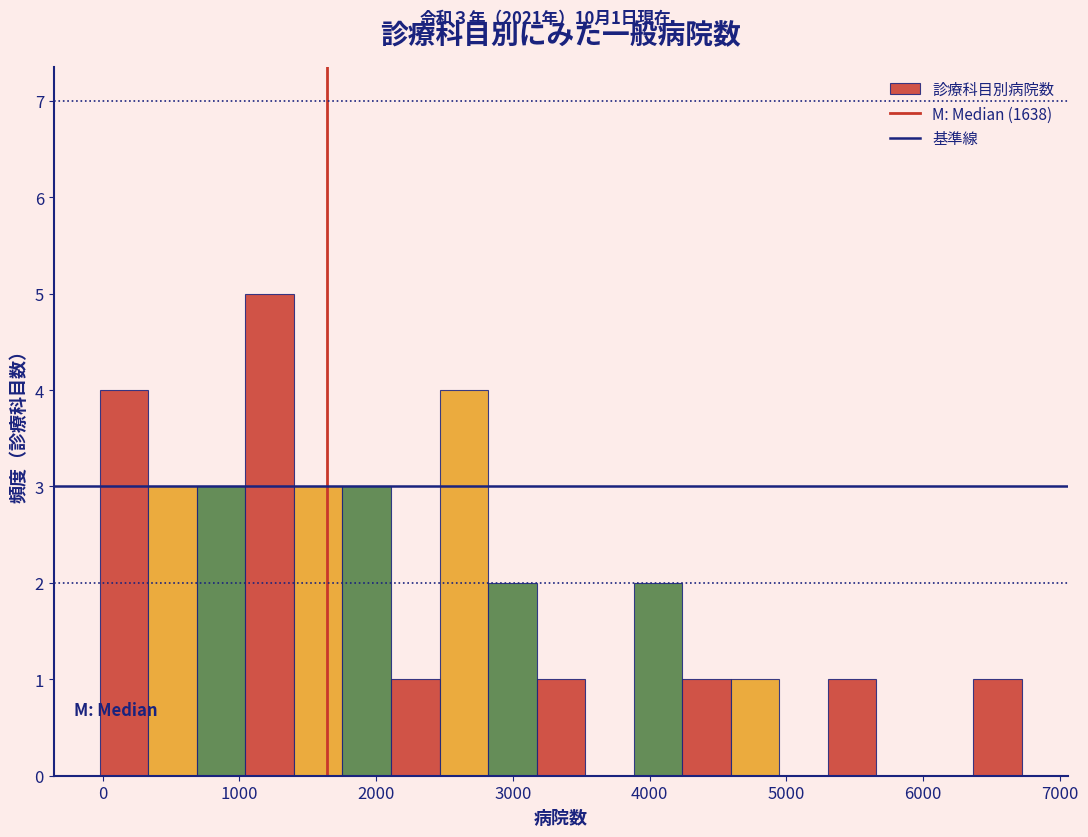

Around what value on the x-axis is the tallest bar? Give the approximate position of its centre, as read against the axis.

1200